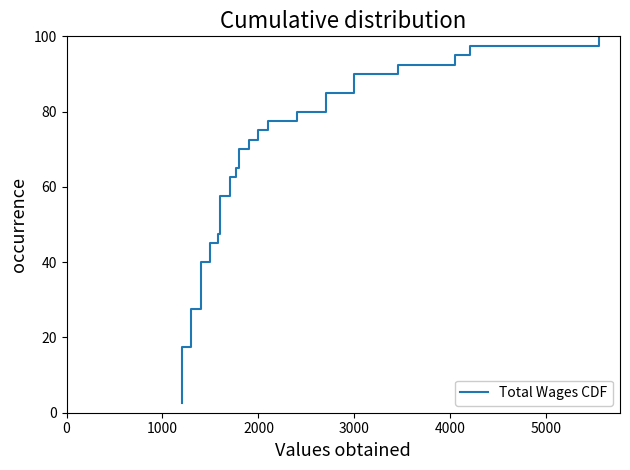

Reading left to right, transcribe all the data shown in this chart.

2.5	5.0	7.5	10.0	12.5	15.0	17.5	20.0	22.5	25.0	27.5	30.0	32.5	35.0	37.5	40.0	42.5	45.0	47.5	50.0	52.5	55.0	57.5	60.0	62.5	65.0	67.5	70.0	72.5	75.0	77.5	80.0	82.5	85.0	87.5	90.0	92.5	95.0	97.5	100.0